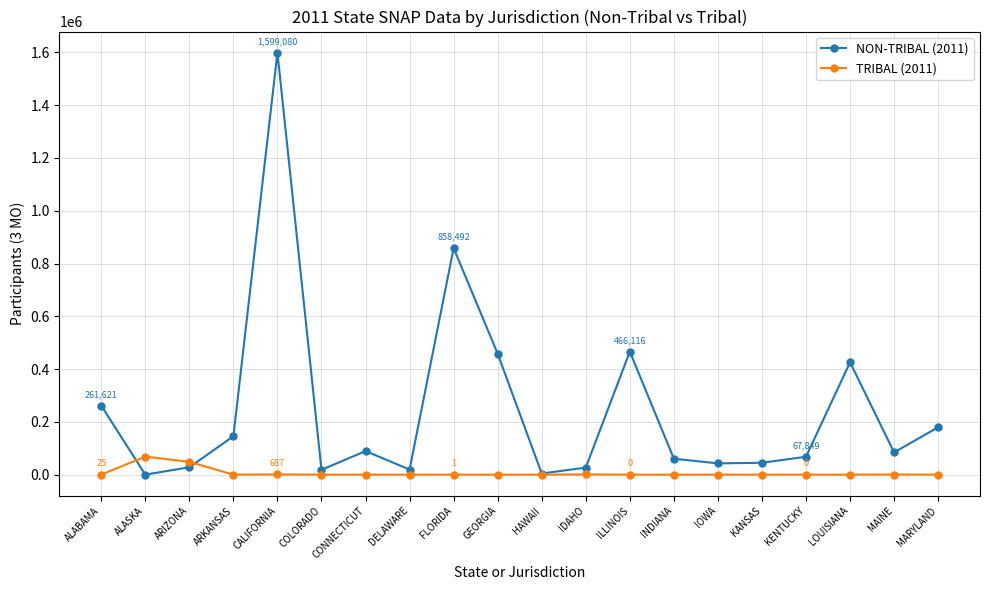

At which category does the chart reach its peak across all series?

CALIFORNIA